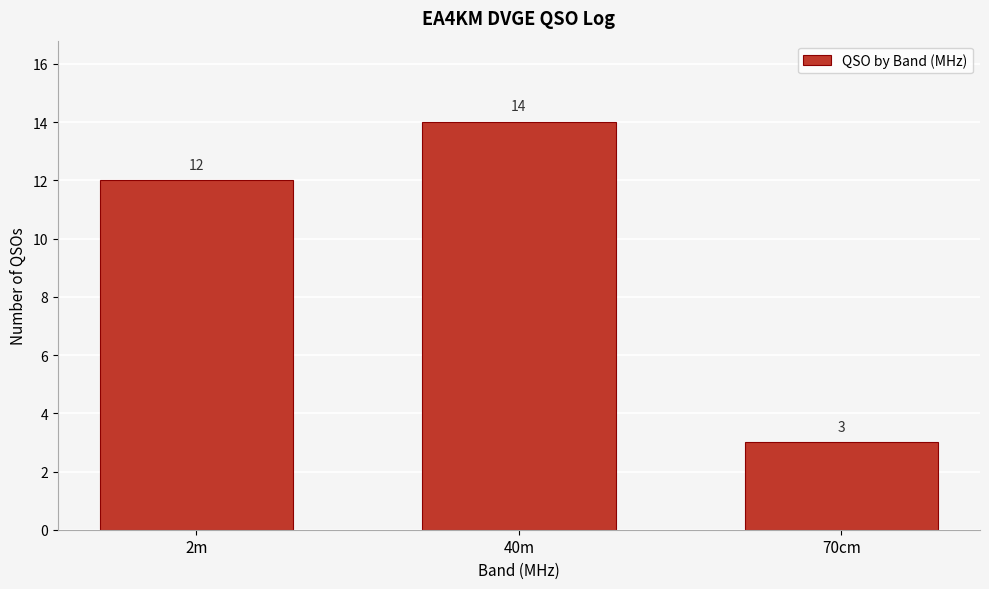

Reading right to left, list all the values displayed in this chart.

3	14	12